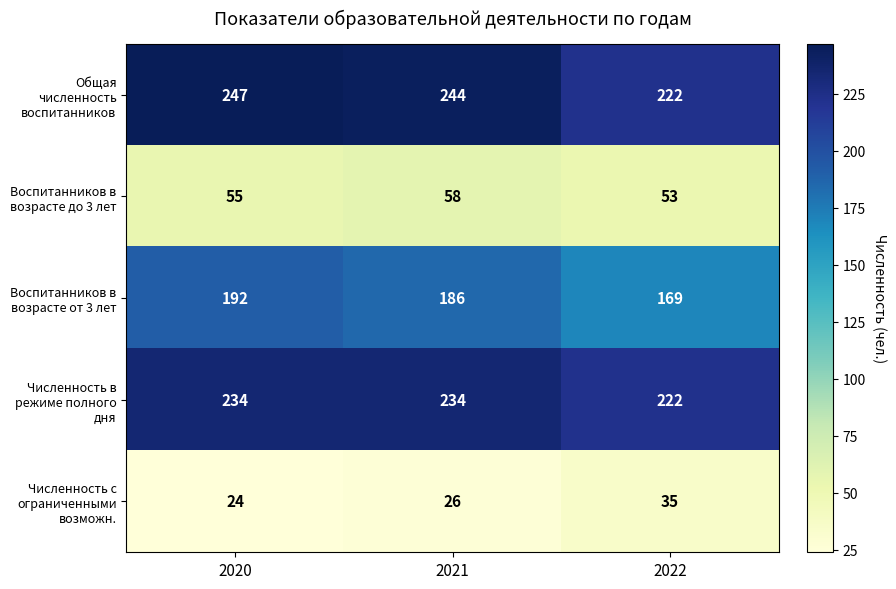

What is the spread (max minus min) of values at 2020?

223